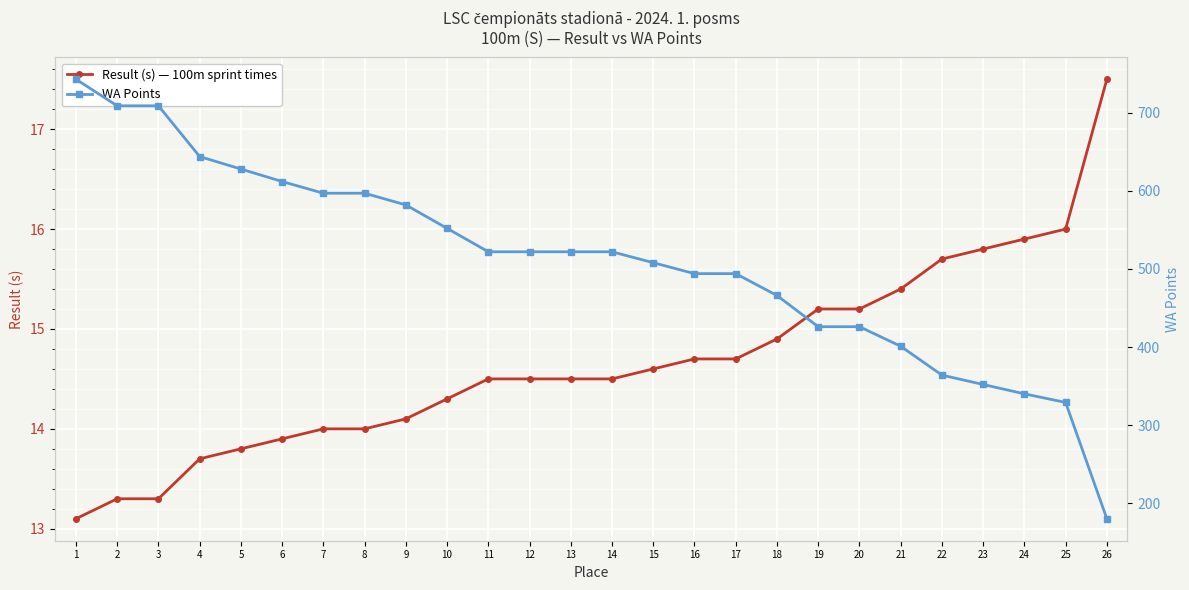

At which category is the sum across all series the highest?

1